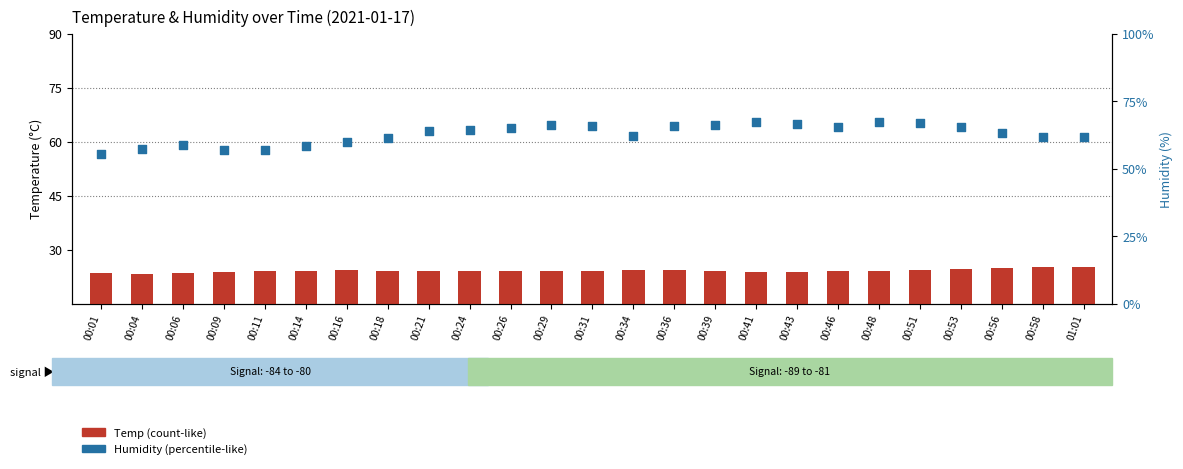

Which series contains the lowest Y value?

Temp (°C)